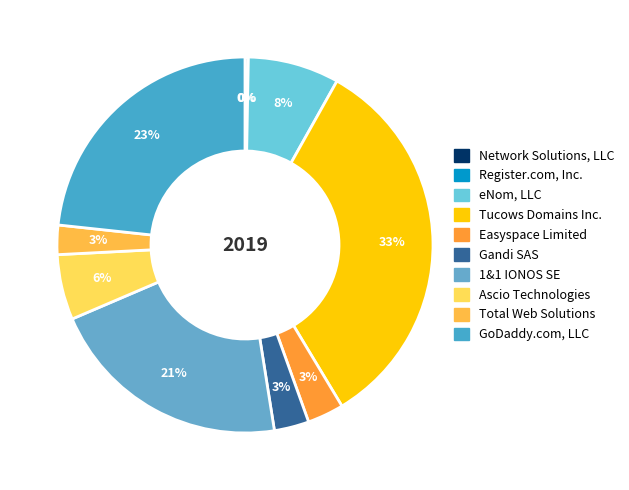

How many segments does this pie chart have?

10